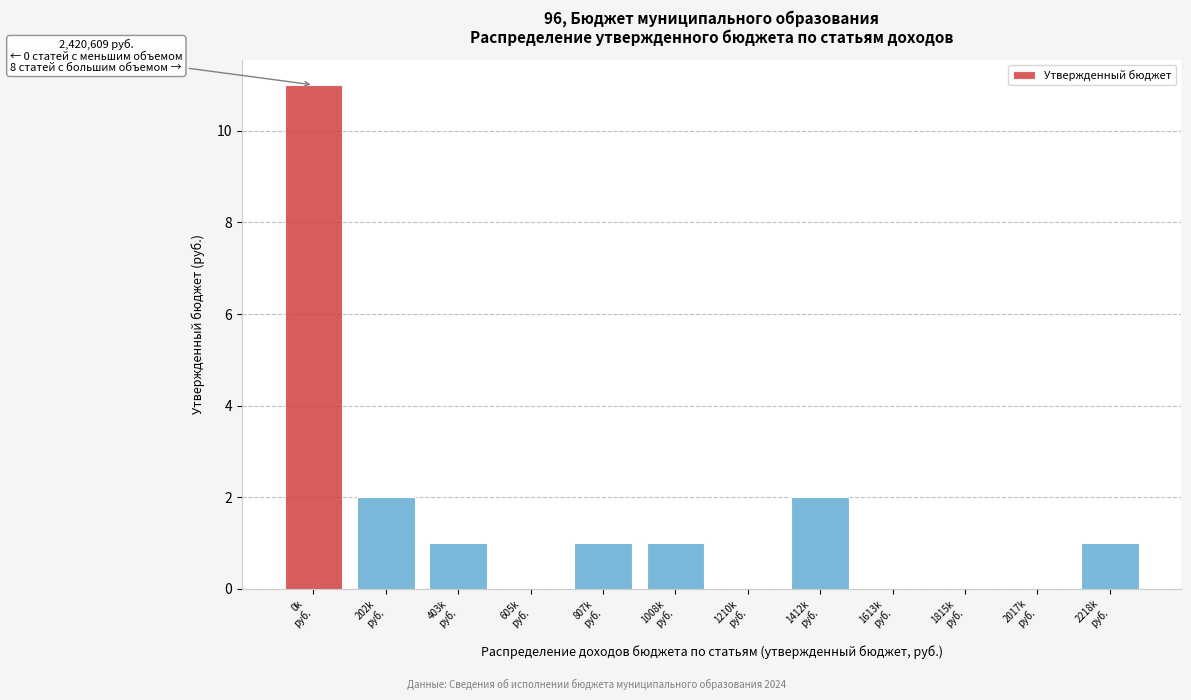

What is the greatest value displayed?

11